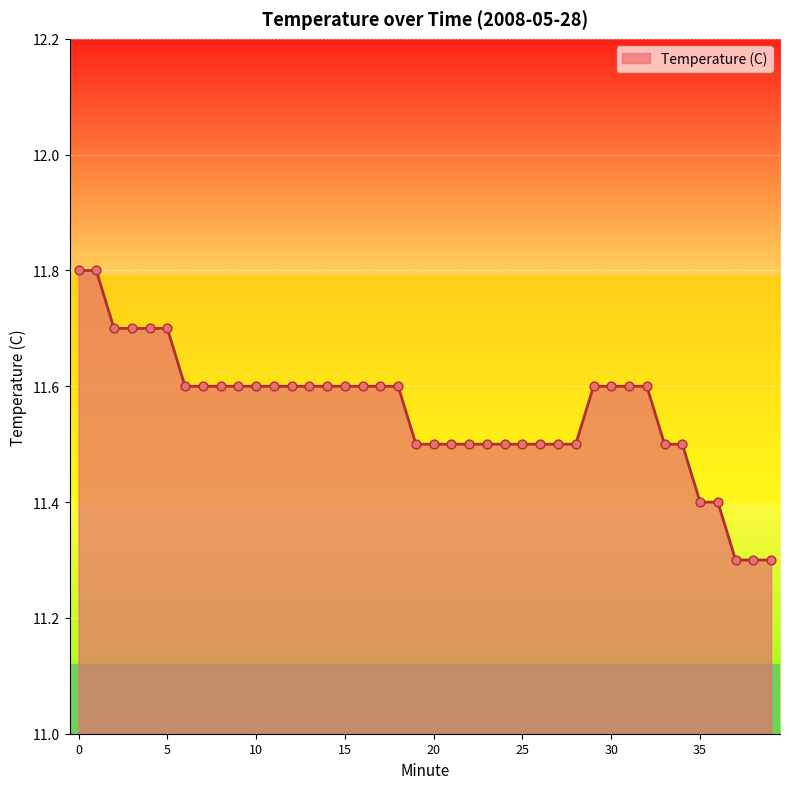

What is the smallest value displayed?

11.3